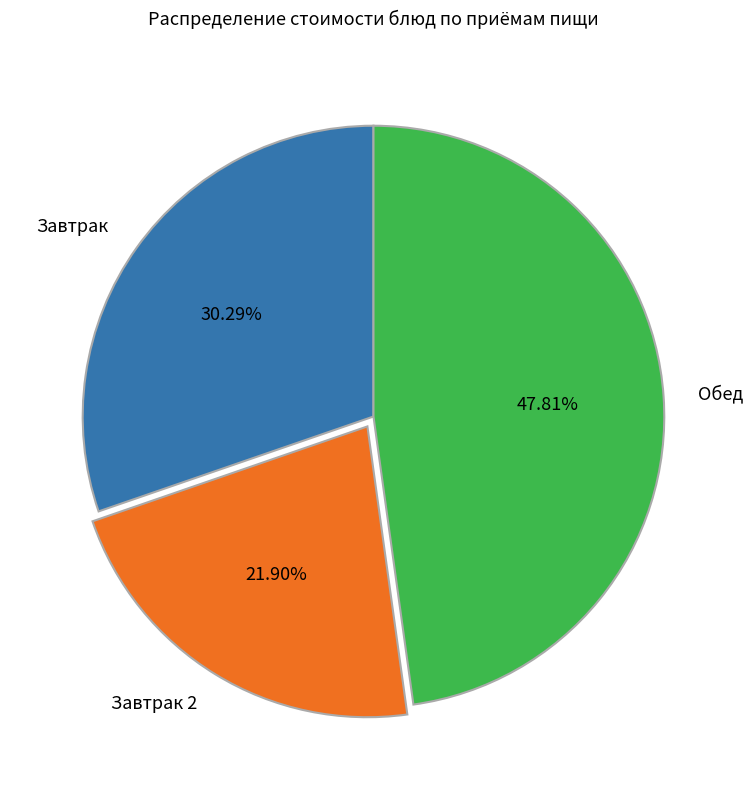

Is the sum of Завтрак and Завтрак 2 greater than half?

Yes